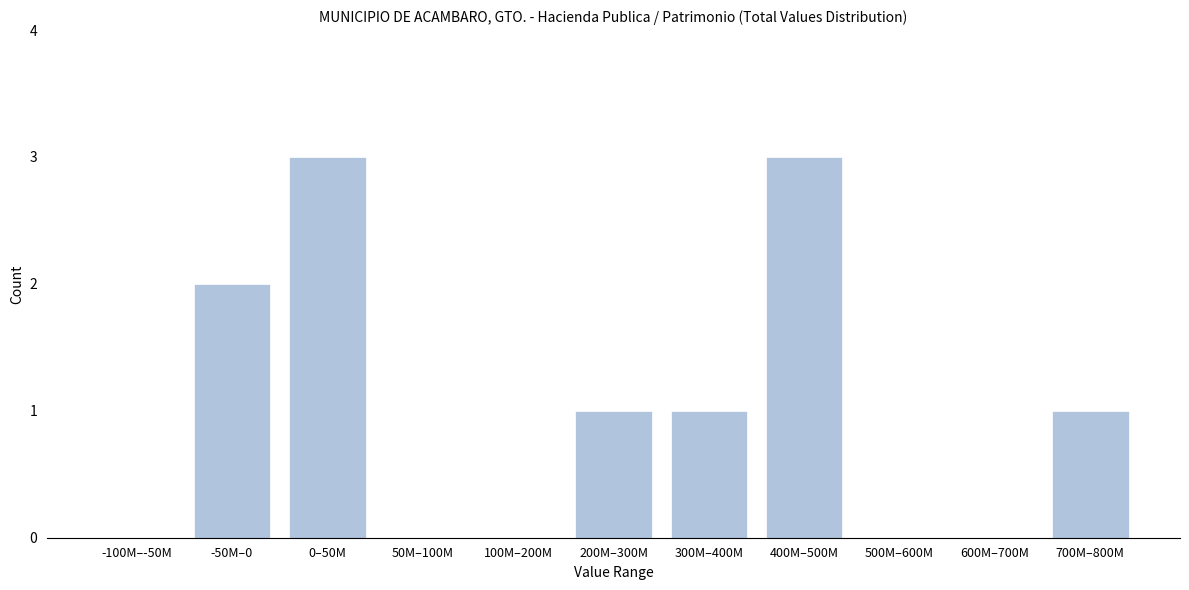

Reading left to right, extract all data points from this chart.

-100M–-50M=0	-50M–0=2	0–50M=3	50M–100M=0	100M–200M=0	200M–300M=1	300M–400M=1	400M–500M=3	500M–600M=0	600M–700M=0	700M–800M=1